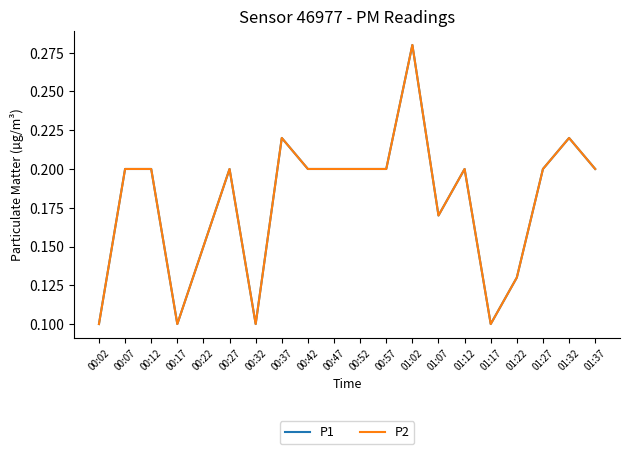

What is the total value across all series at 00:37?

0.4